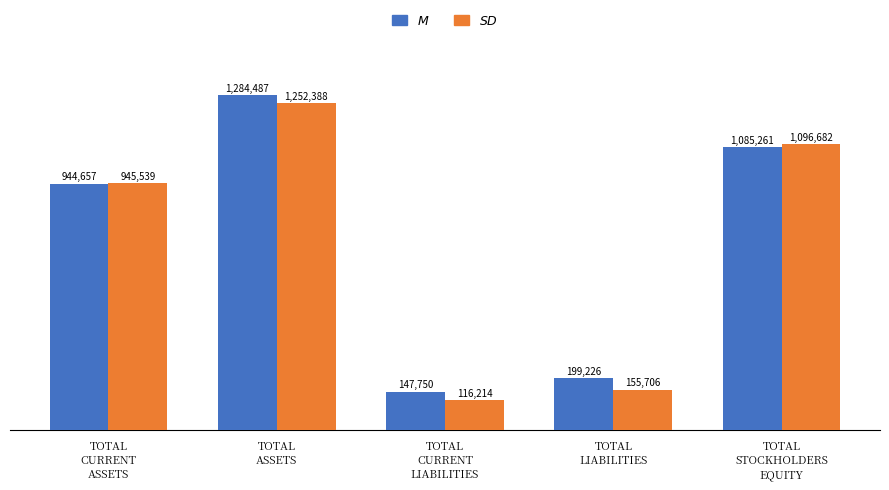

What is the maximum value shown in the chart?

1284487